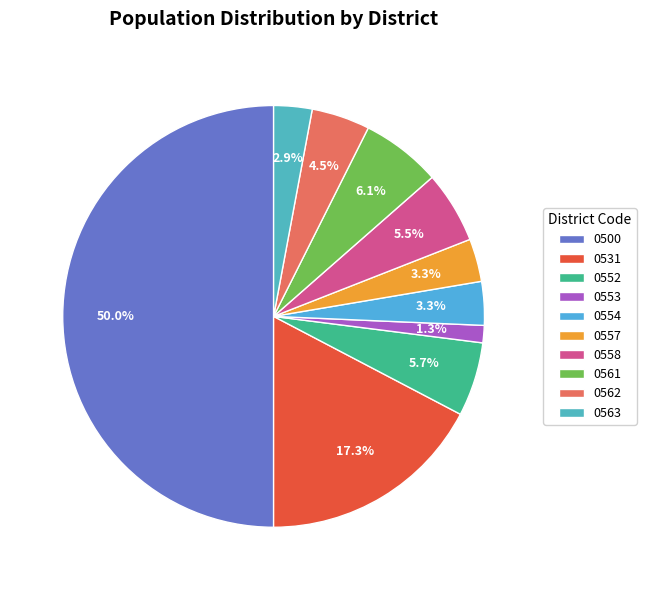

What portion of the pie excludes 0562?

95.5%